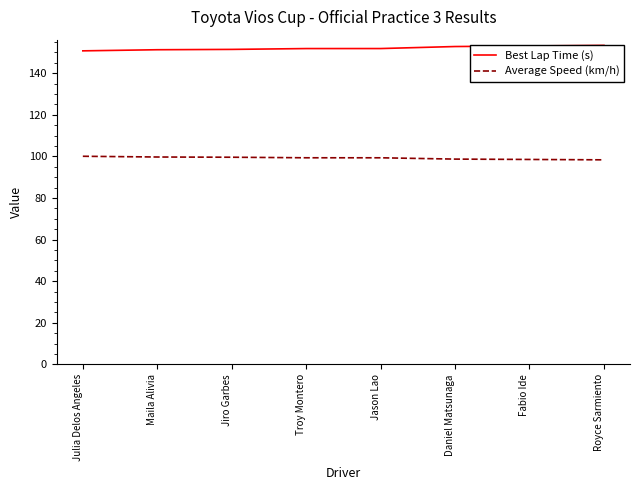

True or false: Average Speed (km/h) has more than 1 points higher than both neighbors.

False